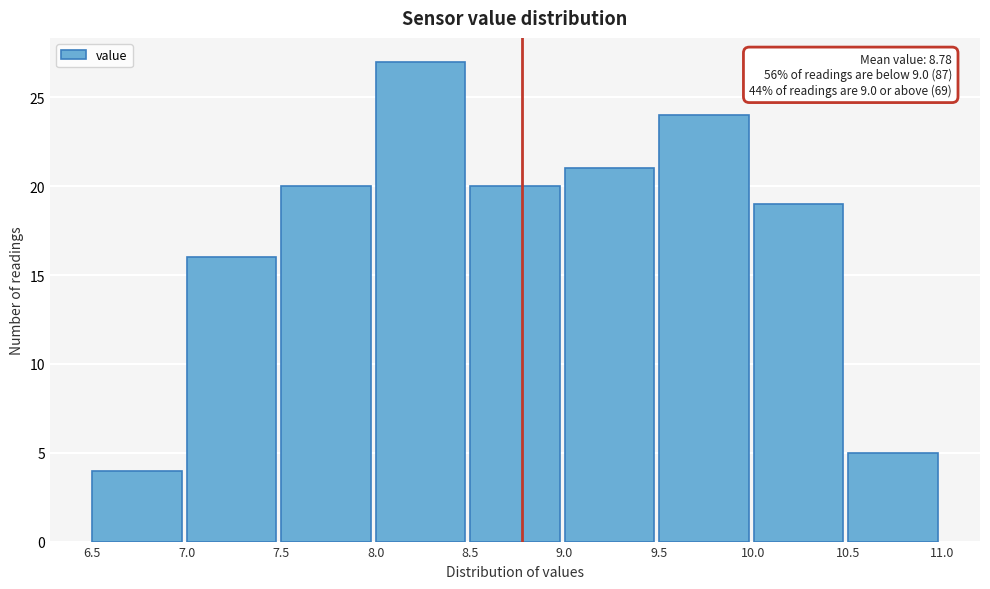

Which range on the x-axis has the tallest bar?

8.0 to 8.5